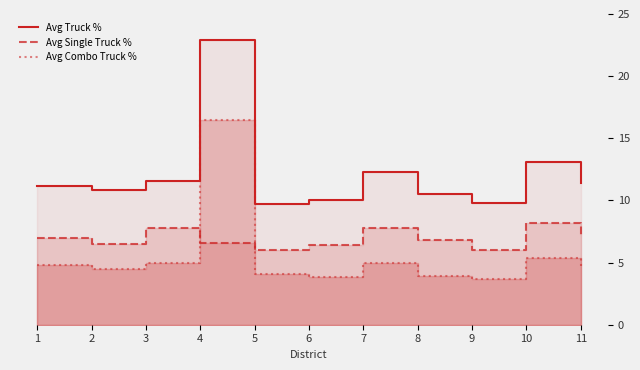

What is the value of the Avg Truck % point at the 11th from the left?

11.4